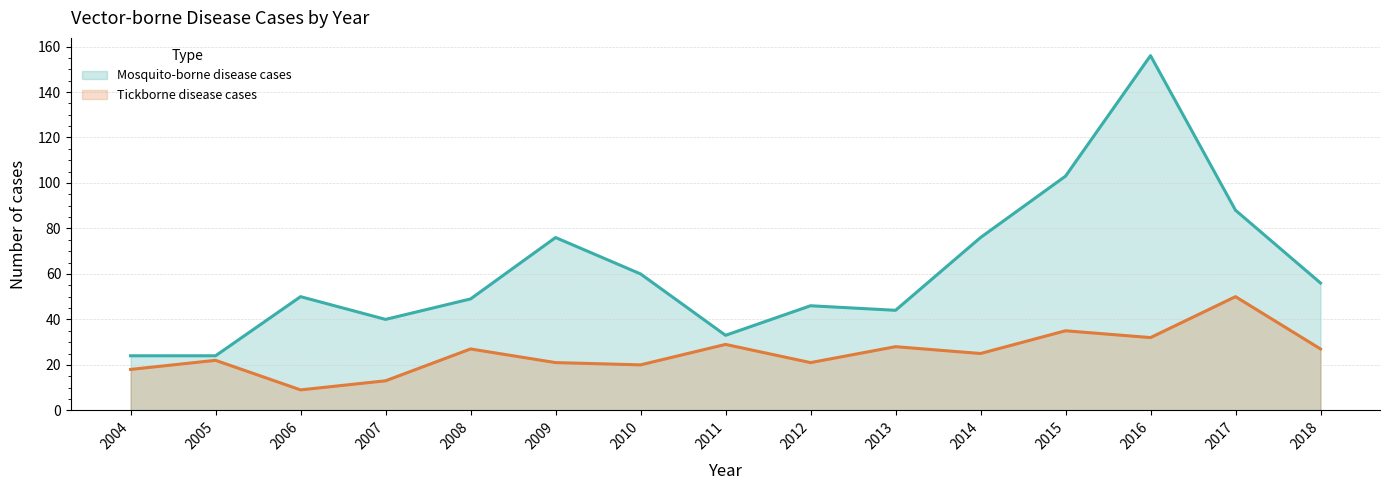

At how many categories does at least one series exceed 133?

1